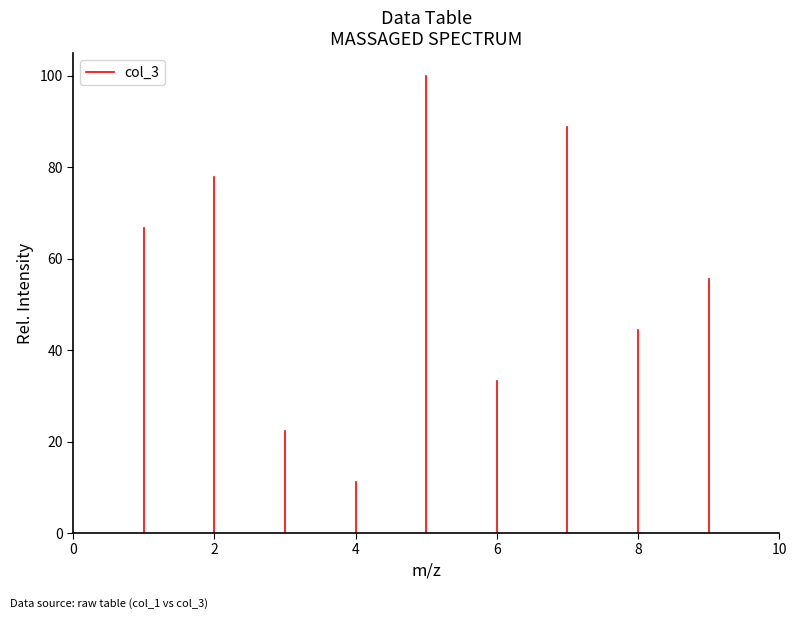

Is it true that the value at 6 is 0.0?

True